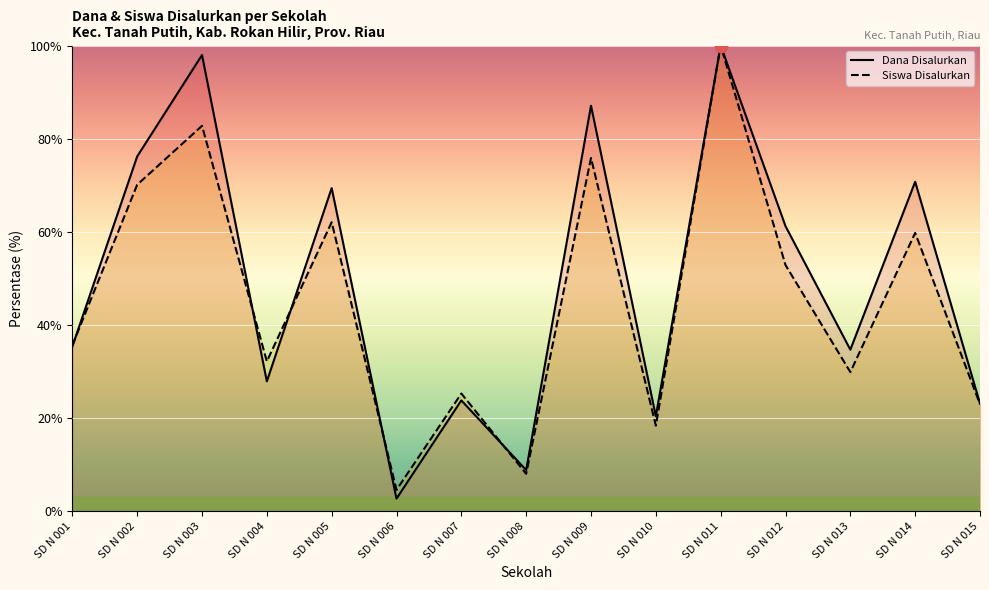

At how many categories does at least one series exceed 87?

3